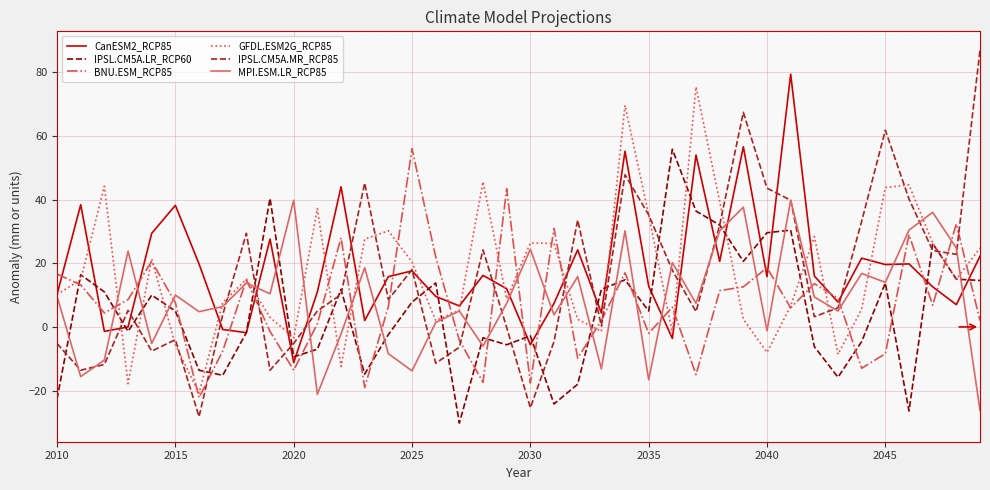

What is the maximum value for IPSL.CM5A.MR_RCP85?

87.0